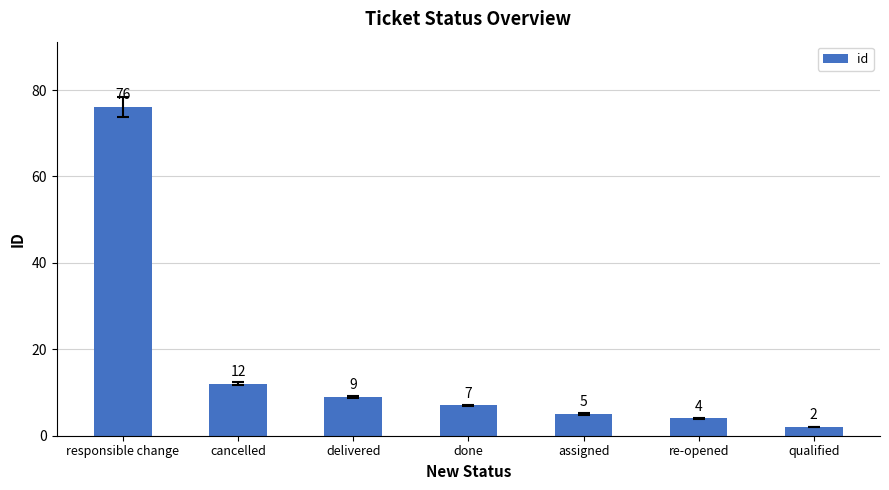

Which label corresponds to the largest value in the chart?

responsible change